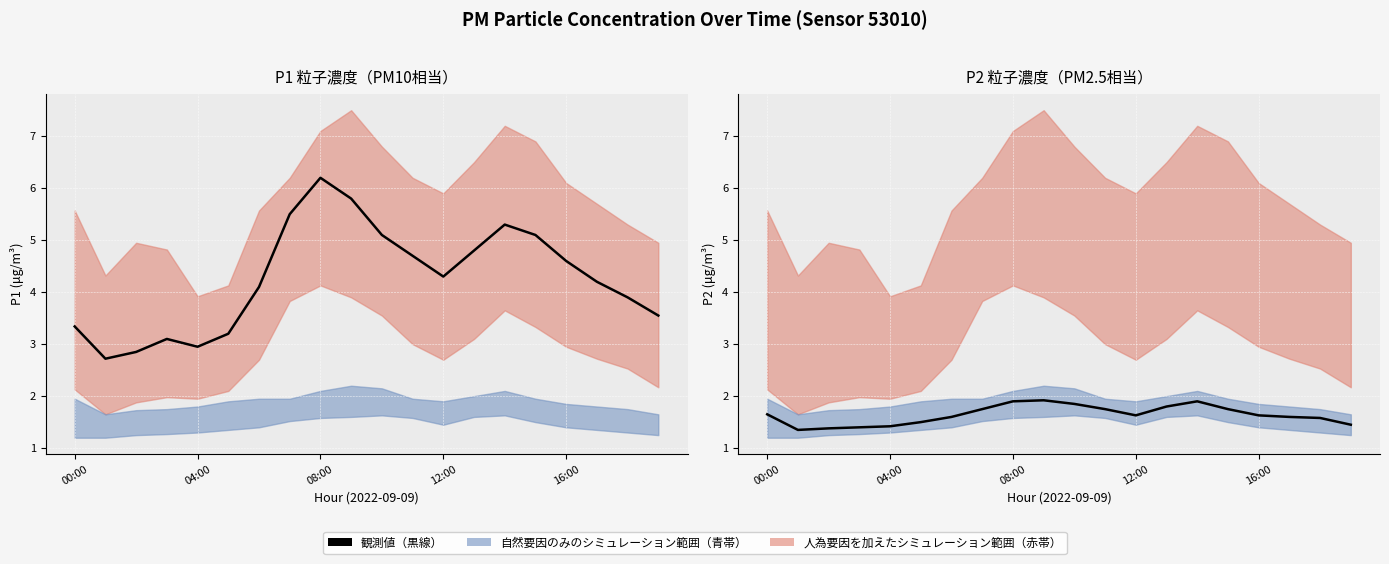

What is the label of the 1st point from the left?

00:00